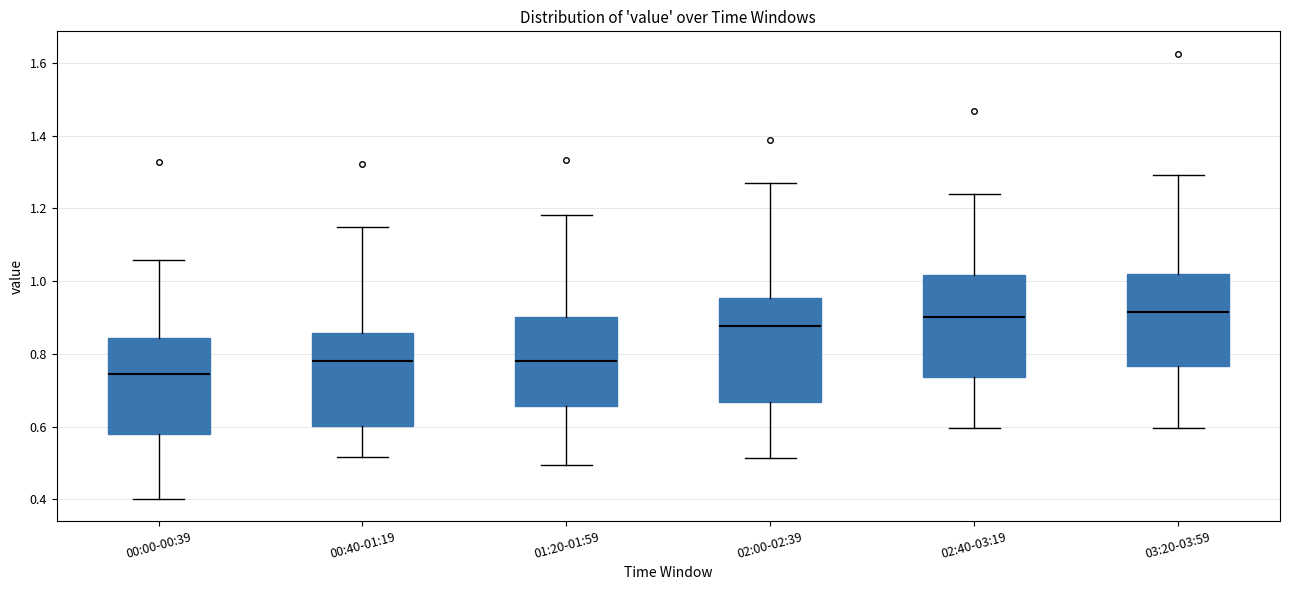

Which box has the lowest median line?

00:00-00:39